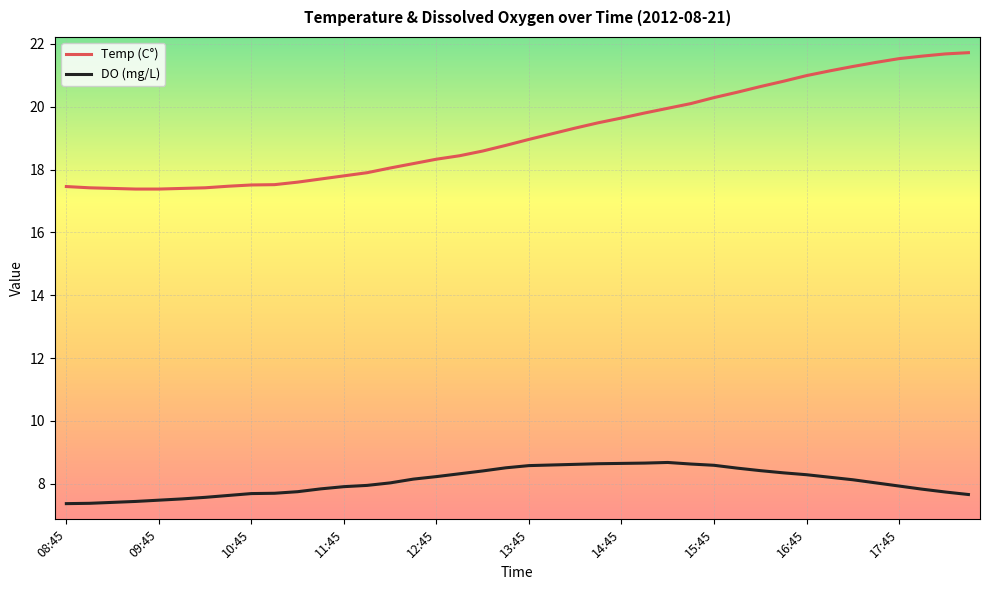

Which series has the largest total across all categories?

Temp (C°)